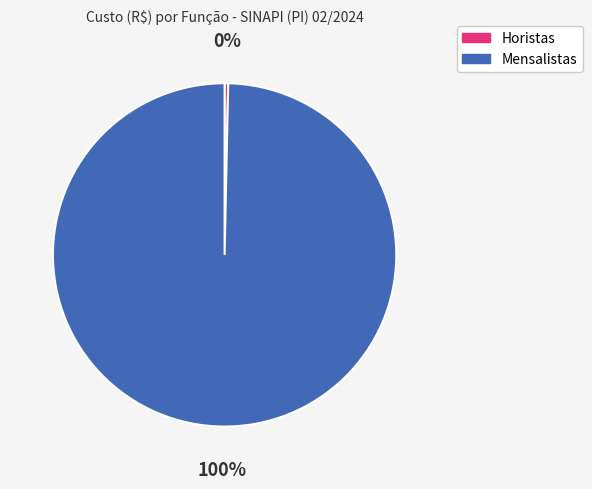

Does any single category account for the majority?

Yes